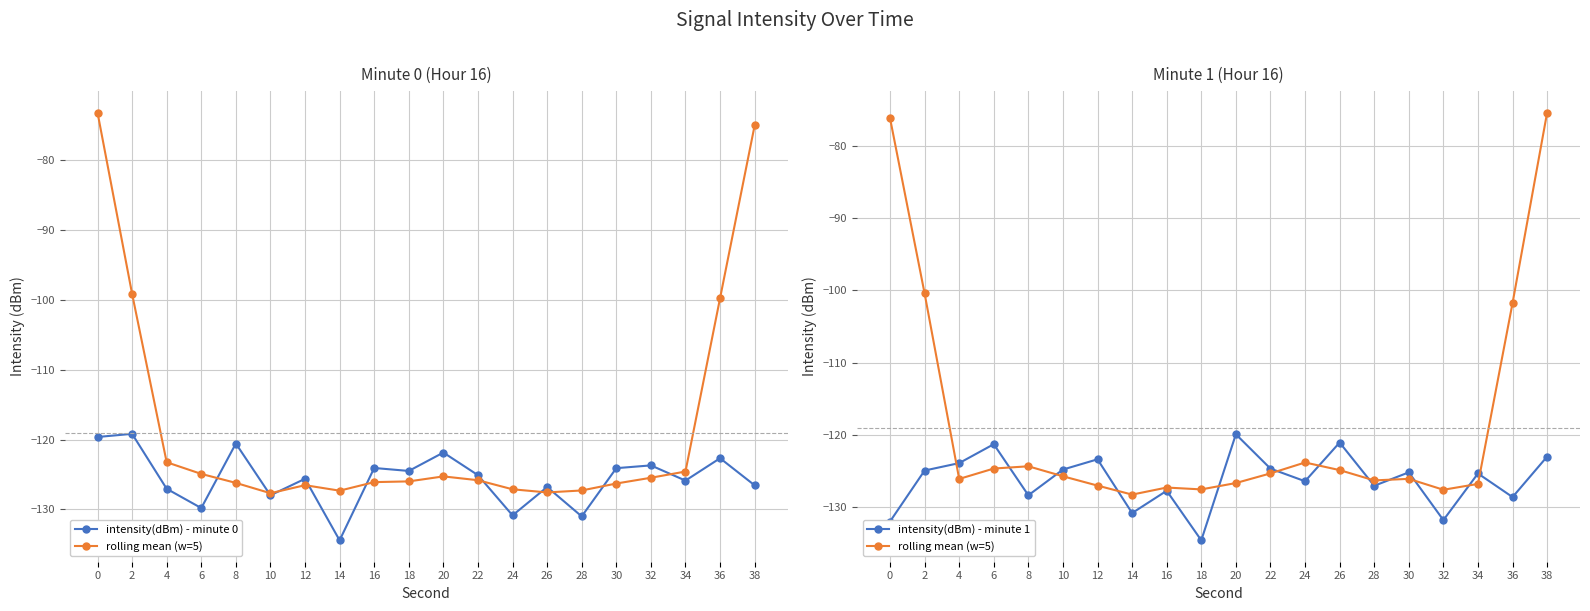

Reading left to right, extract all data points from this chart.

intensity(dBm) - minute 0: -119.6	-119.2	-127.0	-129.8	-120.6	-128.0	-125.6	-134.4	-124.1	-124.5	-121.8	-125.1	-130.8	-126.8	-131.0	-124.1	-123.7	-125.9	-122.7	-126.5
rolling mean (w=5): -76.2	-100.4	-126.1	-124.6	-124.3	-125.7	-127.0	-128.2	-127.3	-127.5	-126.6	-125.3	-123.8	-124.9	-126.3	-126.1	-127.6	-126.8	-101.7	-75.4
intensity(dBm) - minute 1: -132.0	-124.9	-123.9	-121.3	-128.3	-124.8	-123.4	-130.8	-127.7	-134.6	-119.9	-124.7	-126.4	-121.0	-127.0	-125.2	-131.8	-125.3	-128.6	-123.0